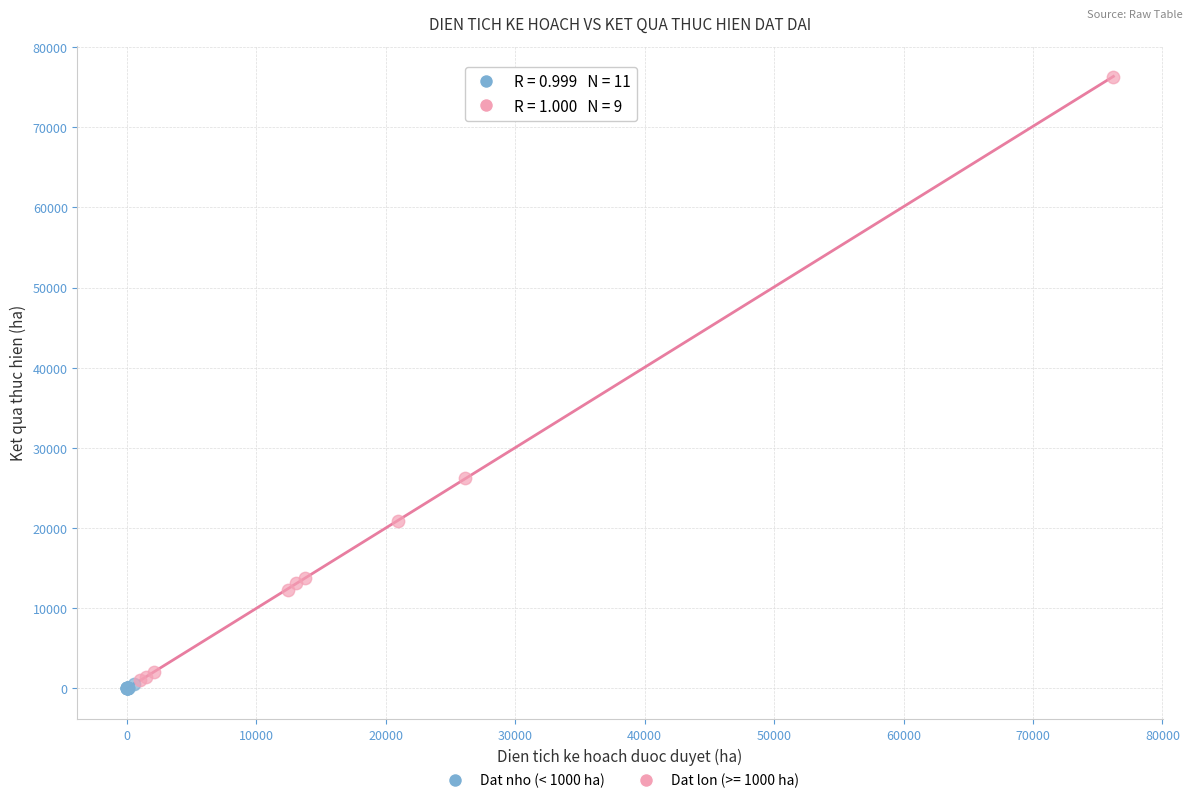

Which series reaches the maximum Y coordinate?

Dat lon (>= 1000 ha)